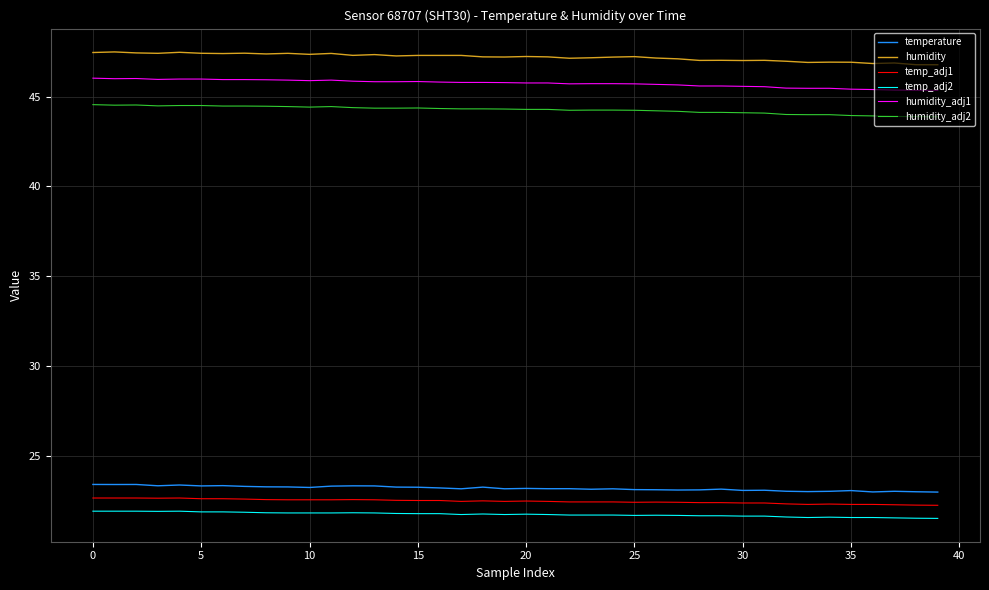

At which category does temp_adj1 reach its first local peak?

15